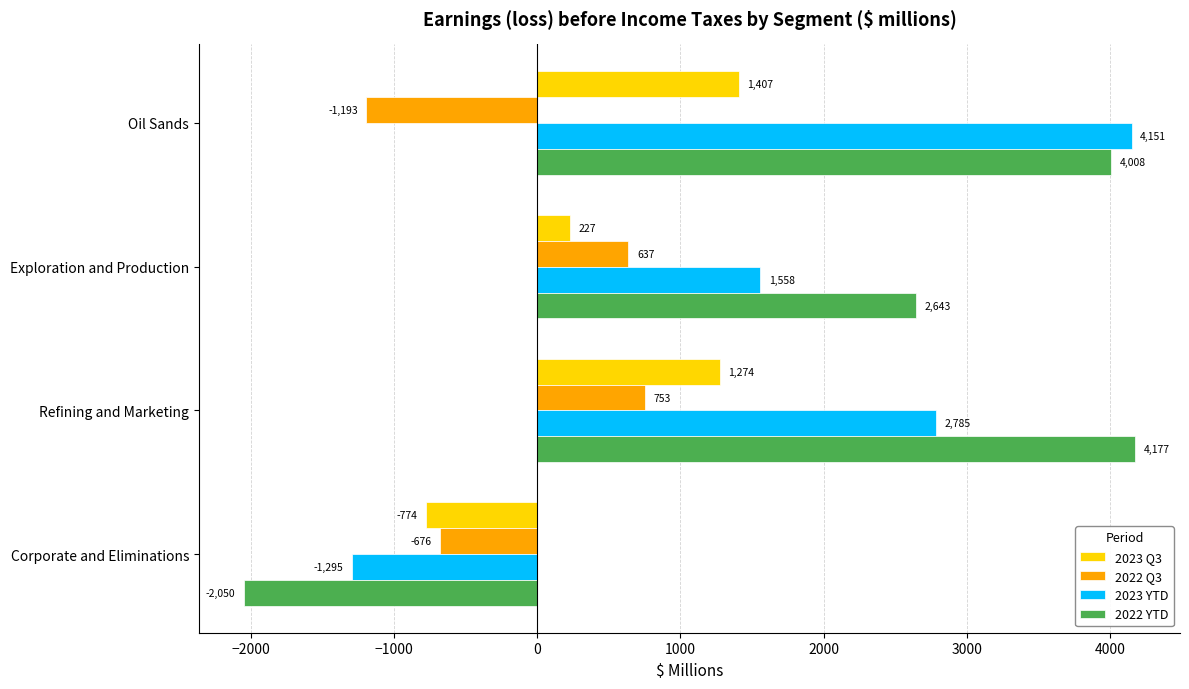

At Exploration and Production, list the series in order from smallest to largest.

2023 Q3, 2022 Q3, 2023 YTD, 2022 YTD